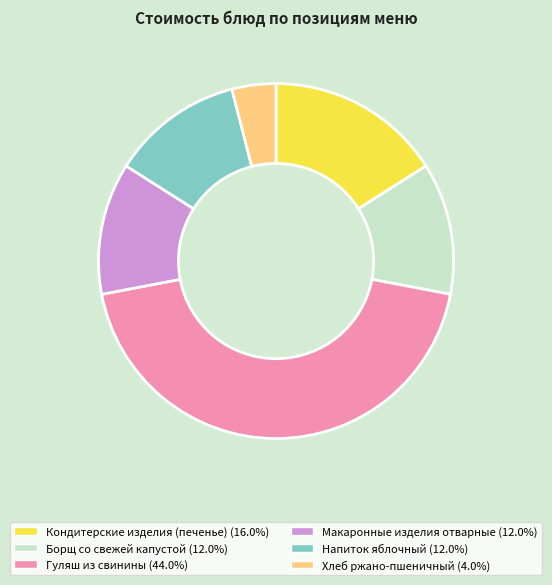

Is there a majority slice in this chart?

No